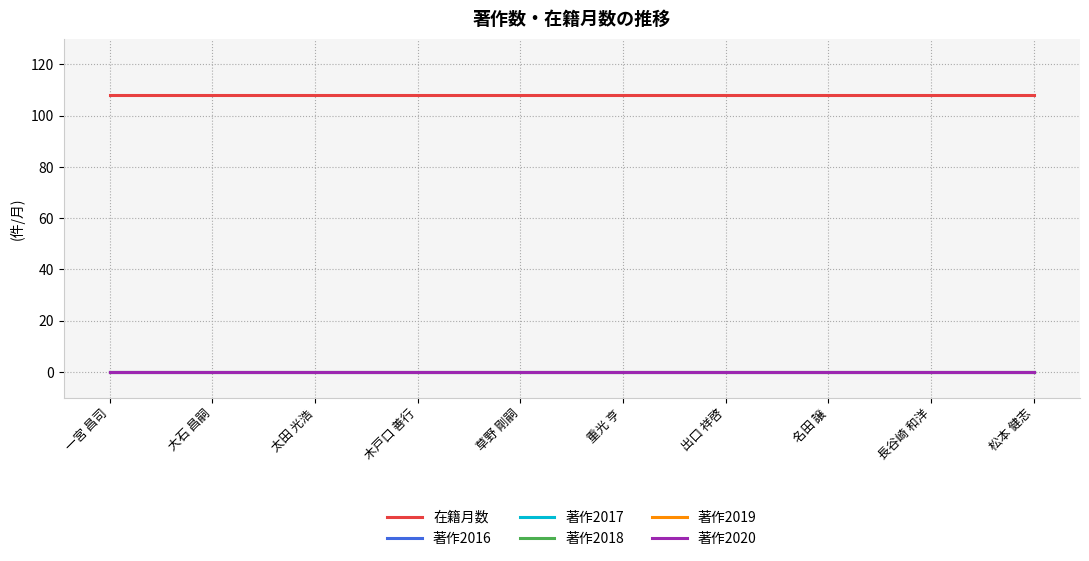

Which series has the largest total across all categories?

在籍月数